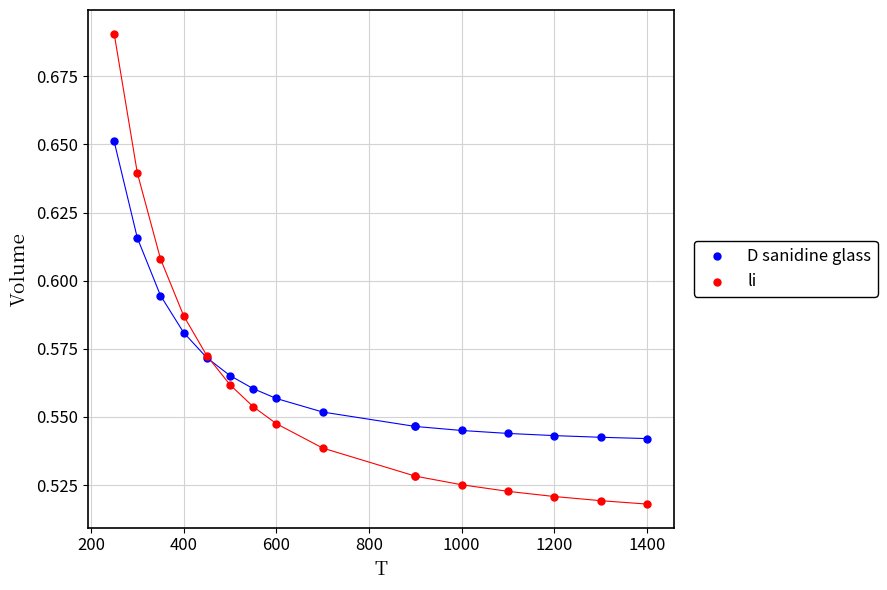

Which series has the largest Y range (max minus min)?

li